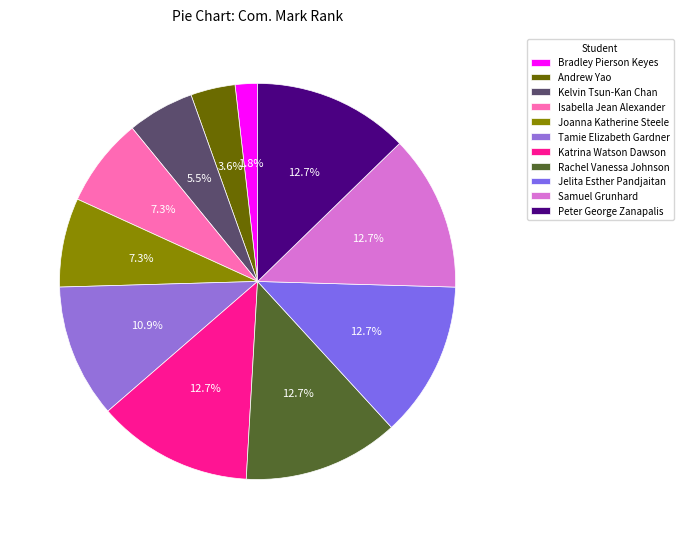

How many segments does this pie chart have?

11